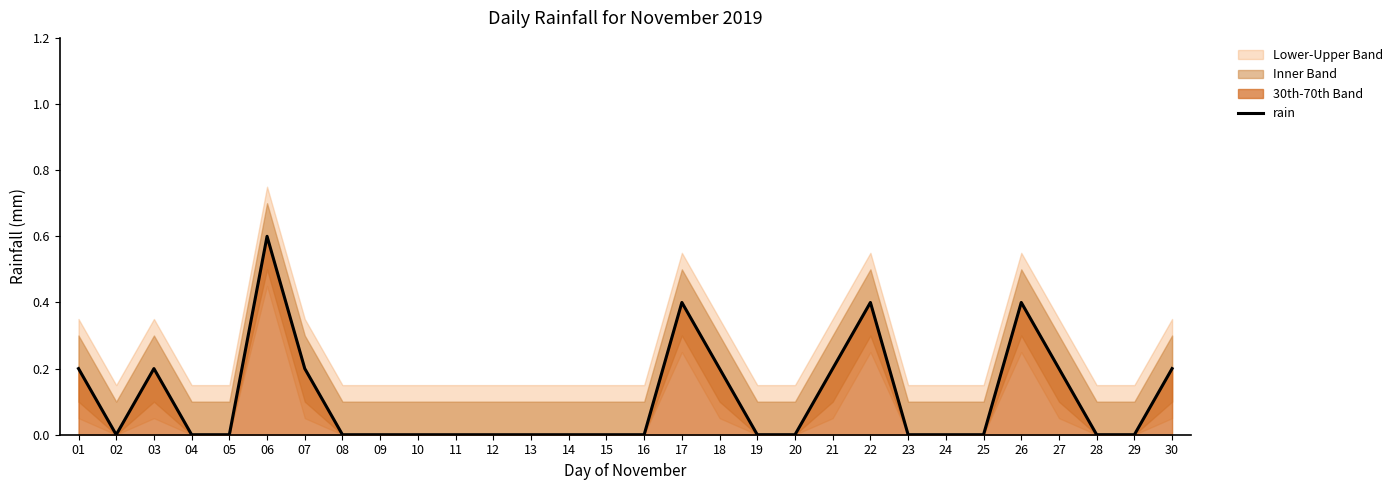

How many points are lower than both their immediate neighbors (excluding endpoints)?

1